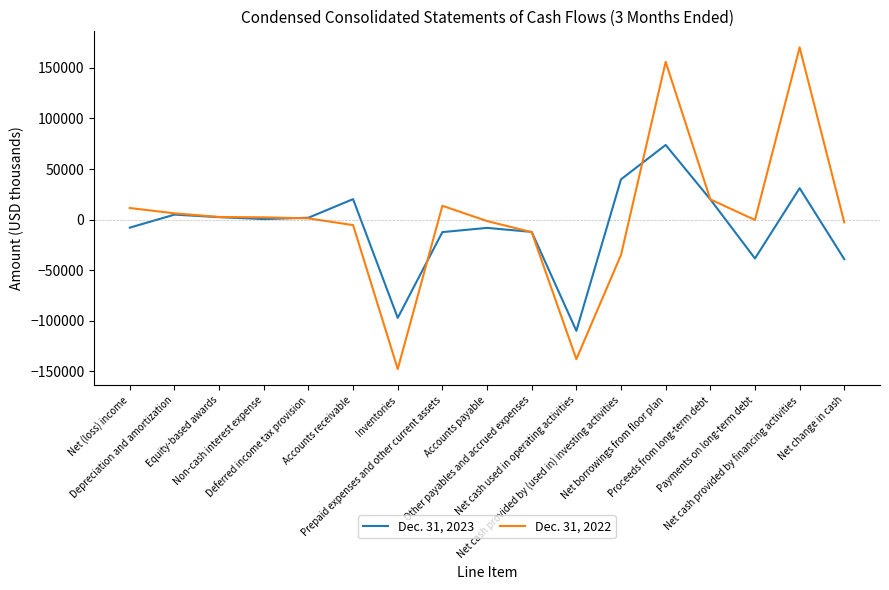

What is the greatest value displayed?

170280